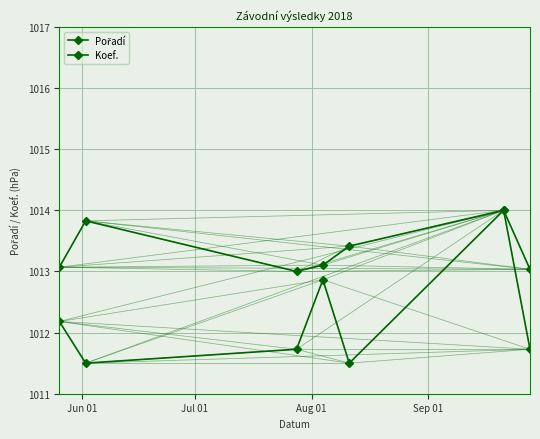

What is the label of the 5th point from the right?

Aug 01